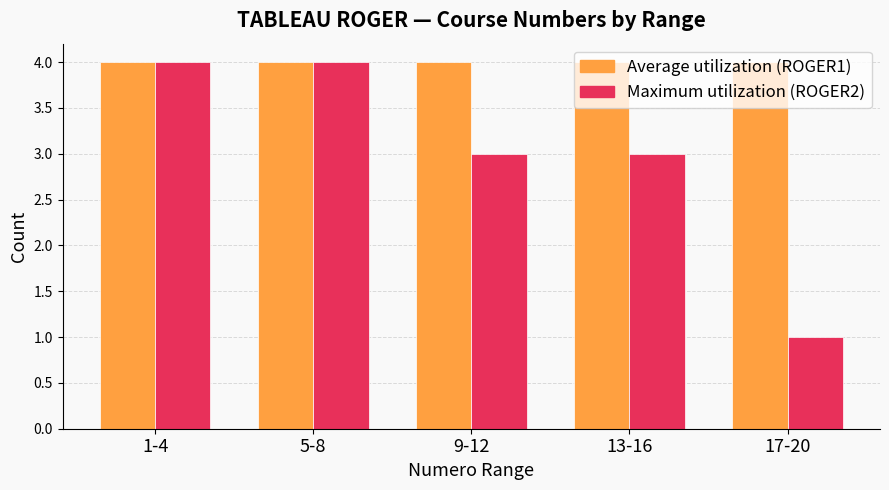

Rank the series by their average value, from lowest to highest.

Maximum utilization (ROGER2), Average utilization (ROGER1)